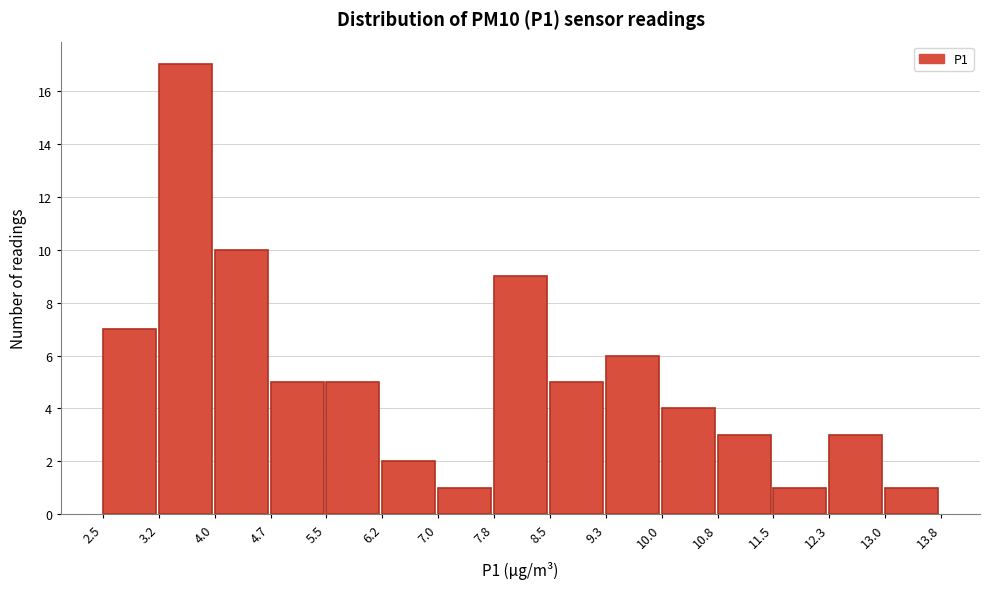

Reading left to right, transcribe this chart: for each bar, give the range it covers on the x-axis and its height. The values are not printed on the chart, so give them approximately, as read against the axis.

2.5 to 3.2: 7
3.2 to 4.0: 17
4.0 to 4.7: 10
4.7 to 5.5: 5
5.5 to 6.2: 5
6.2 to 7.0: 2
7.0 to 7.8: 1
7.8 to 8.5: 9
8.5 to 9.3: 5
9.3 to 10.0: 6
10.0 to 10.8: 4
10.8 to 11.5: 3
11.5 to 12.3: 1
12.3 to 13.0: 3
13.0 to 13.8: 1